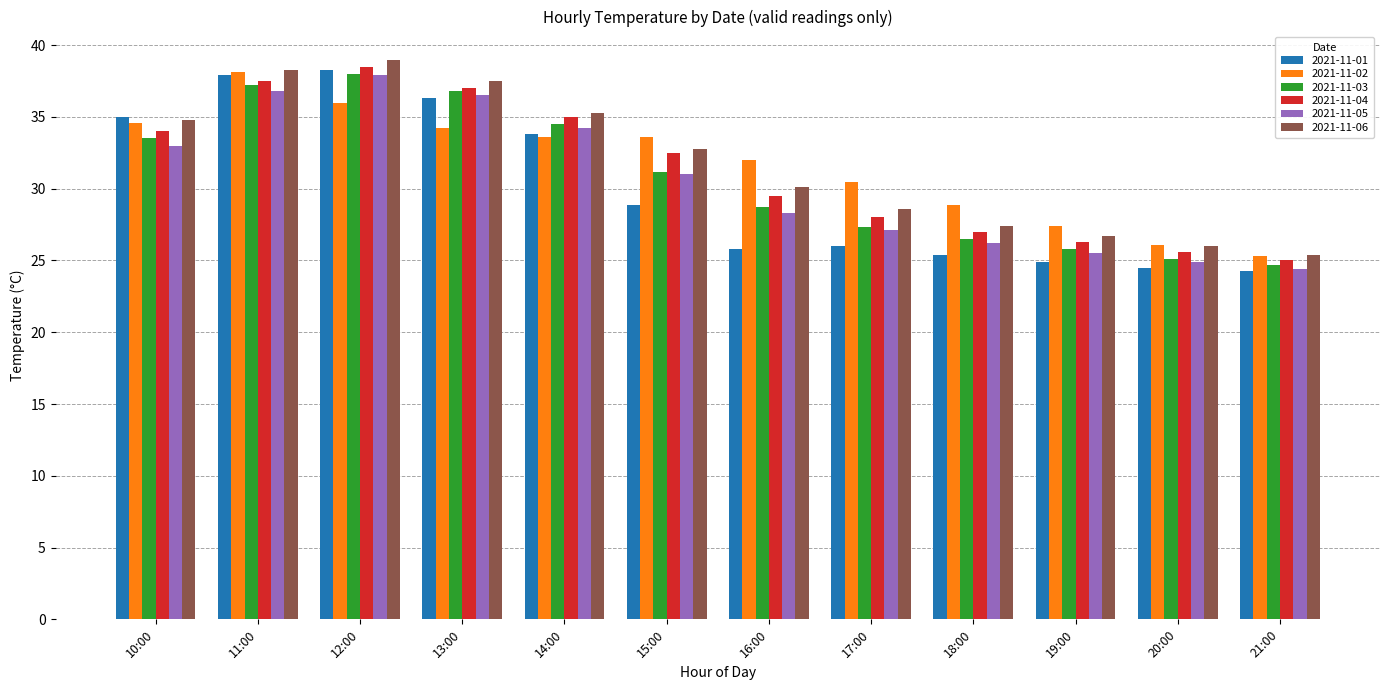

What is the lowest value of the 2021-11-02 series?

25.3